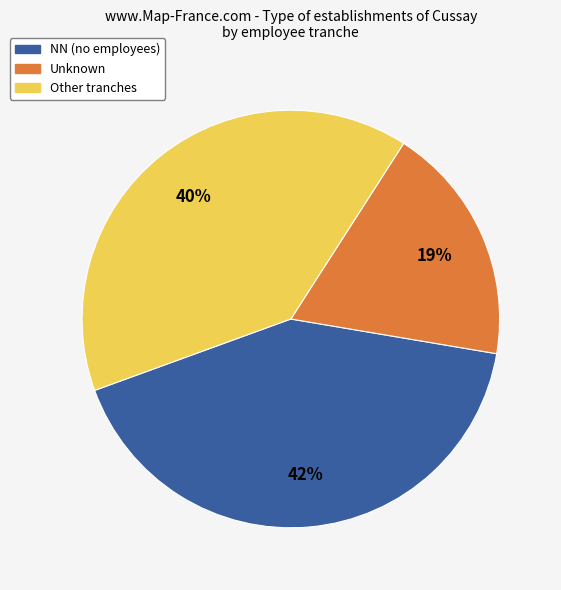

To the nearest percent, what is the average slice percentage?

33%